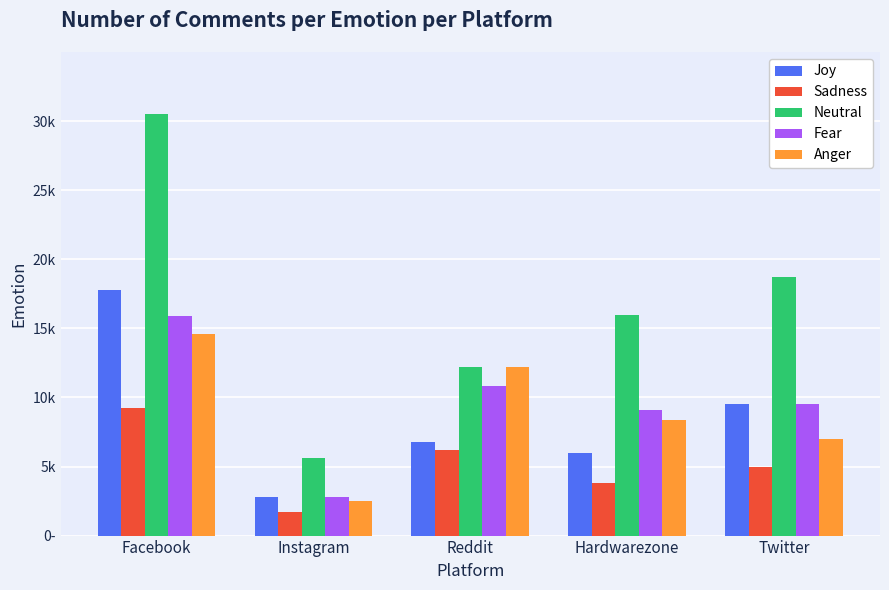

What are all the series names shown in the legend?

Joy, Sadness, Neutral, Fear, Anger